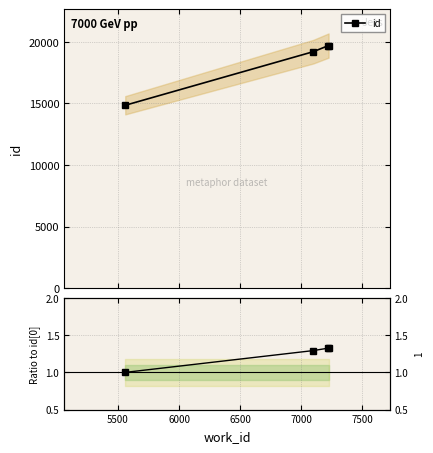

True or false: id and Ratio to ref cross at least once.

False